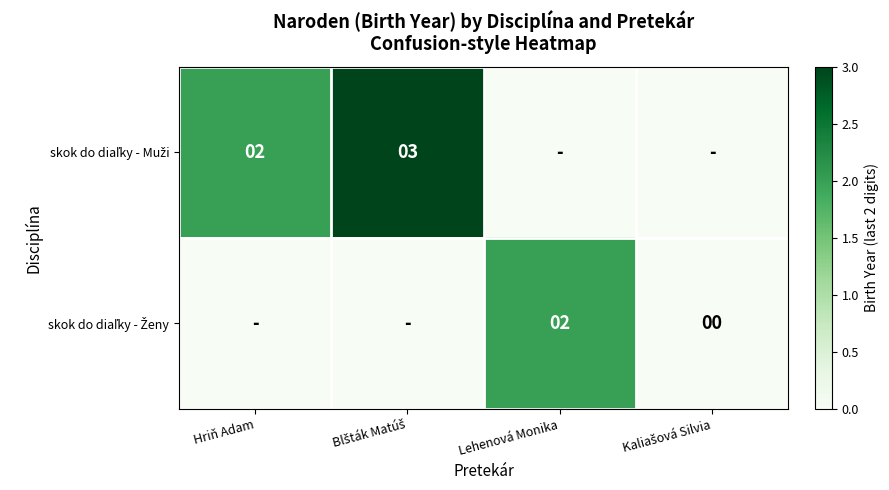

How many data points in skok do diaľky - Muži are less than 2?

2